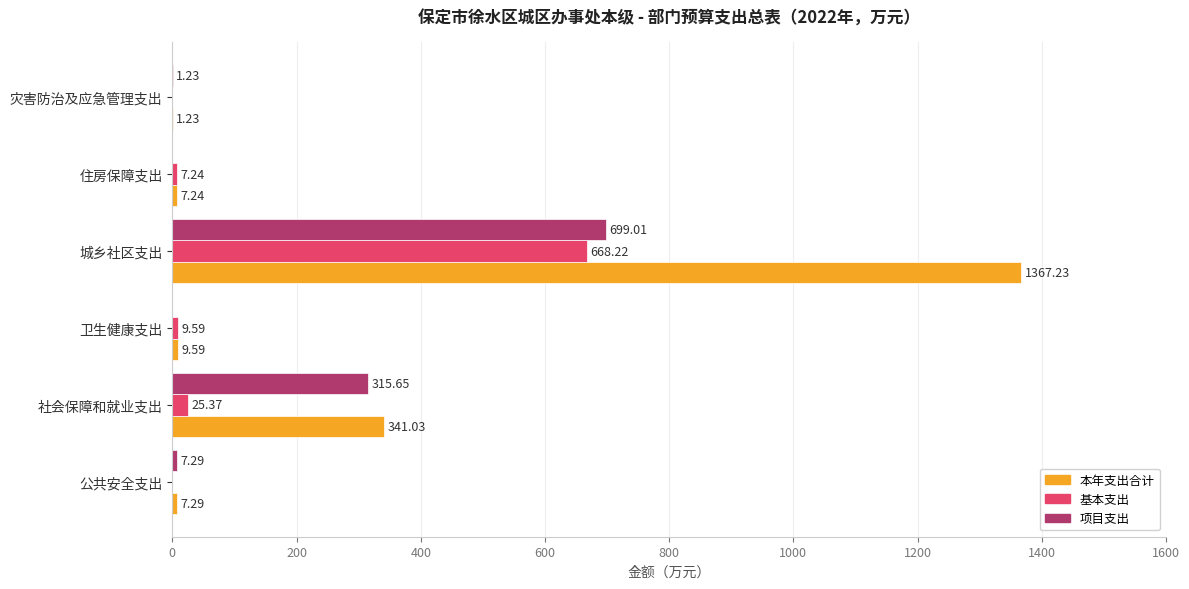

What is the sum of all 项目支出 values?

1023.2